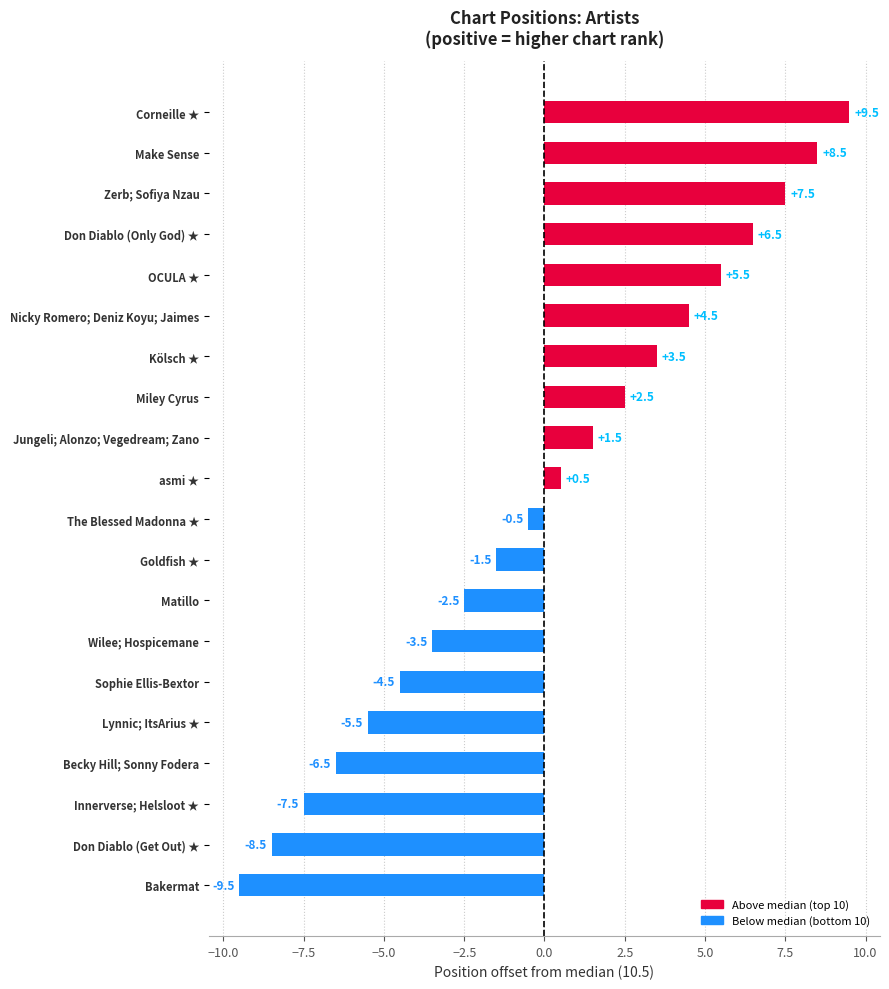

What is the label of the 8th bar from the top?

Miley Cyrus